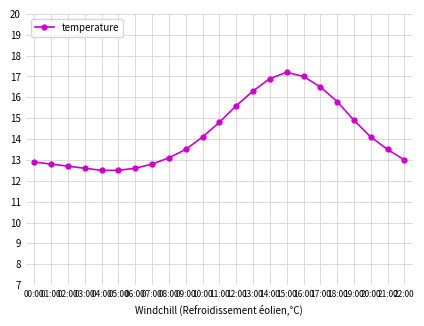

The value at 04:00 is 12.5. True or false?

True